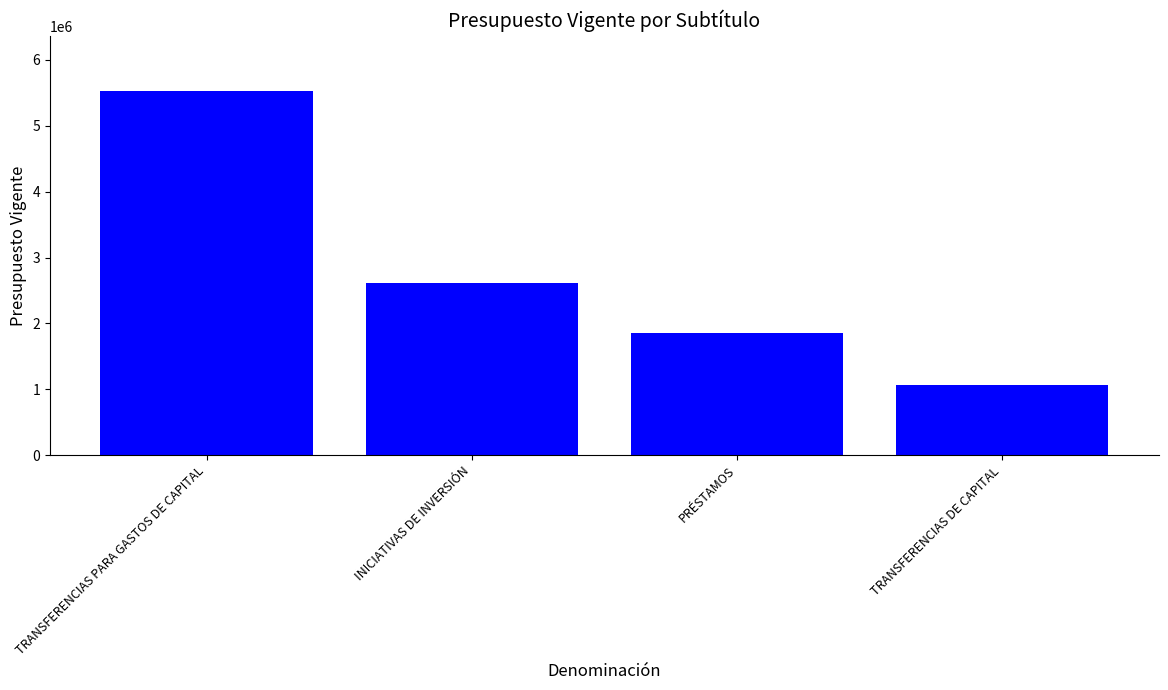

Reading left to right, transcribe all the data shown in this chart.

5534001	2615544	1859669	1058788